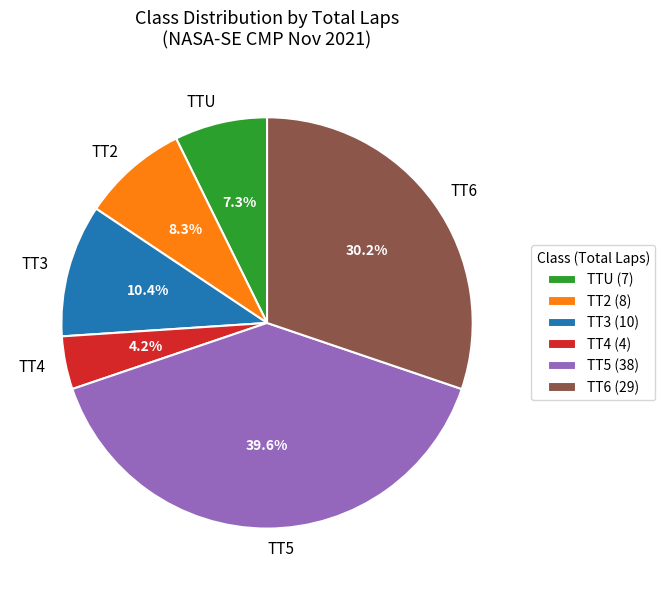

Which slice is the smallest?

TT4